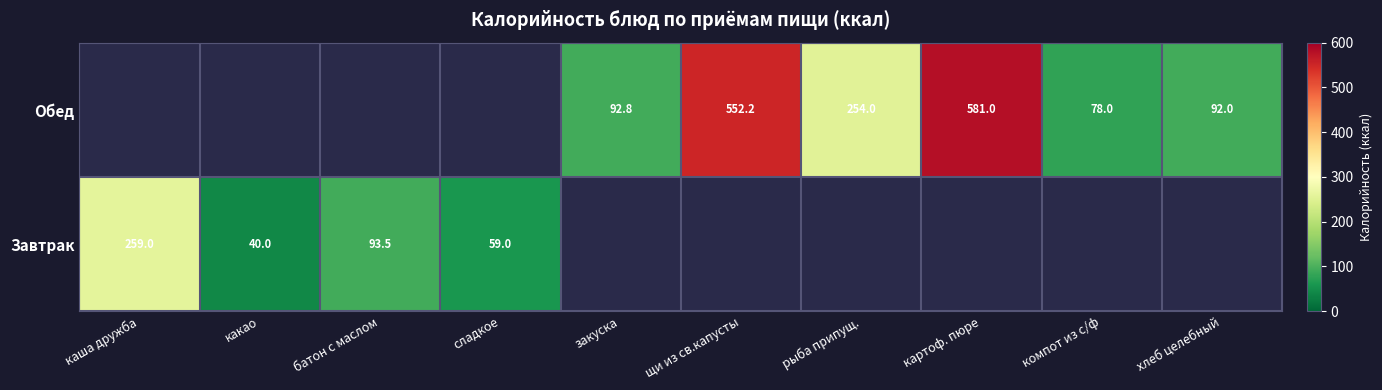

The Обед series shows 264.4 at щи из св.капусты. True or false?

False